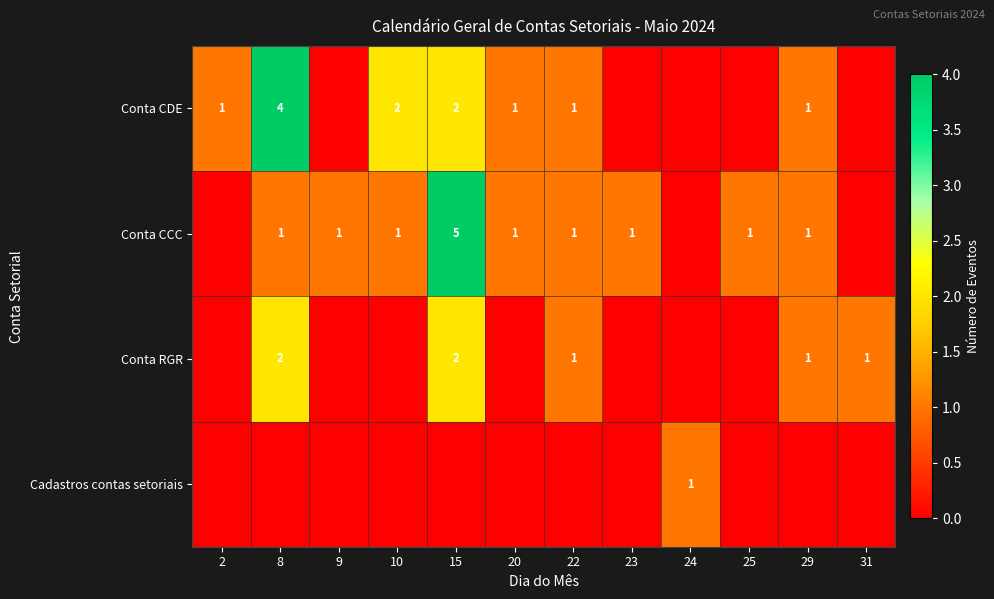

The value of Conta CCC at 23 is 1. True or false?

True